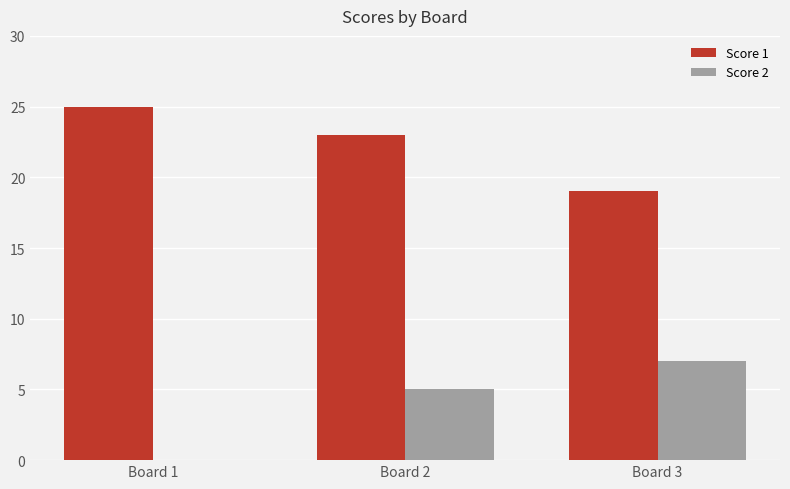

What is the sum of the Score 1 values at Board 1 and Board 2?

48